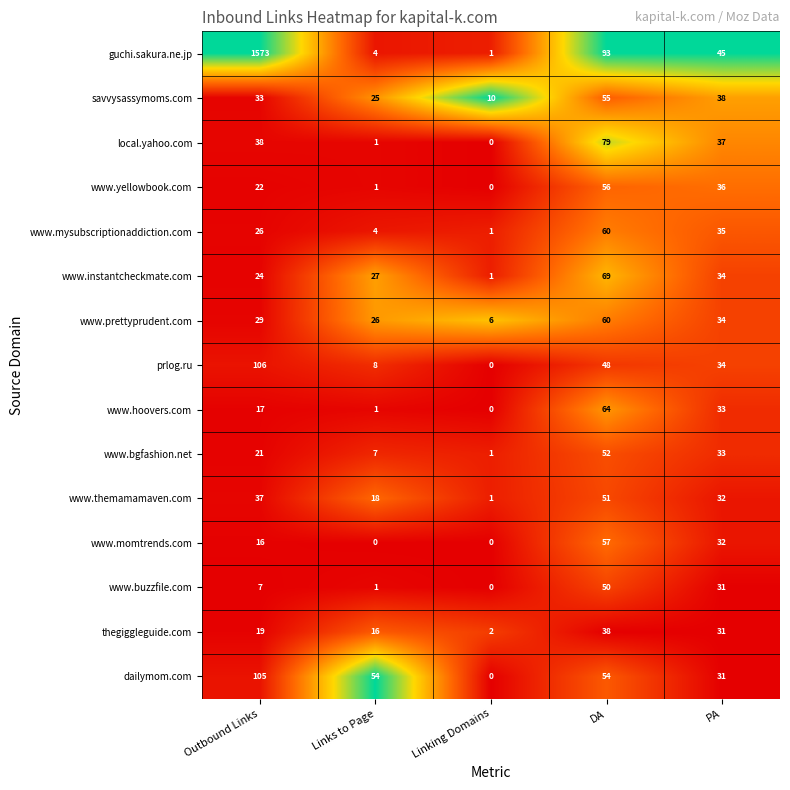

What is the maximum value shown in the chart?

1573